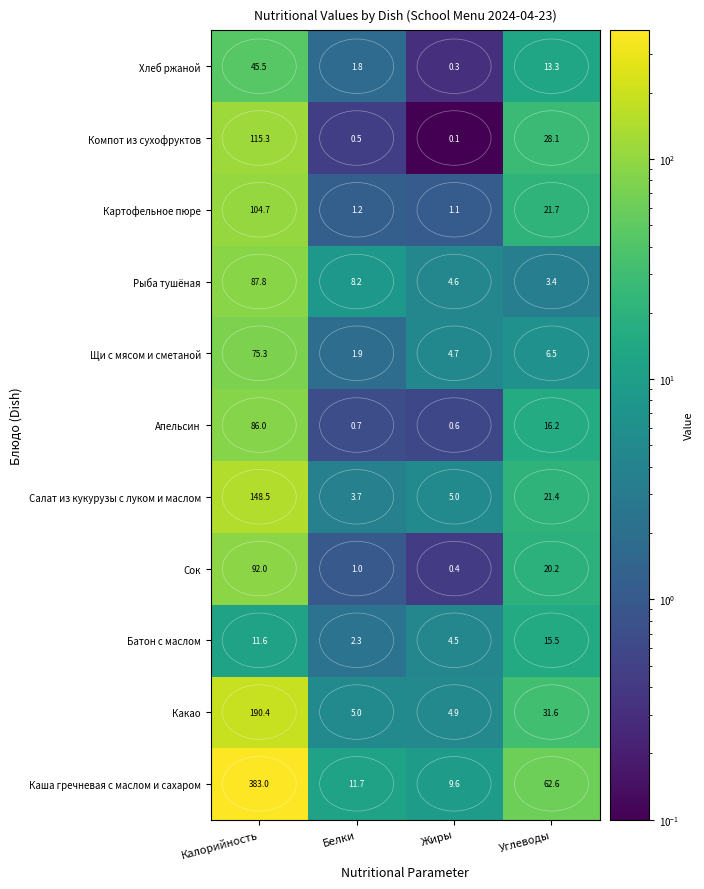

Is it true that Батон с маслом equals 18.4 at Калорийность?

False